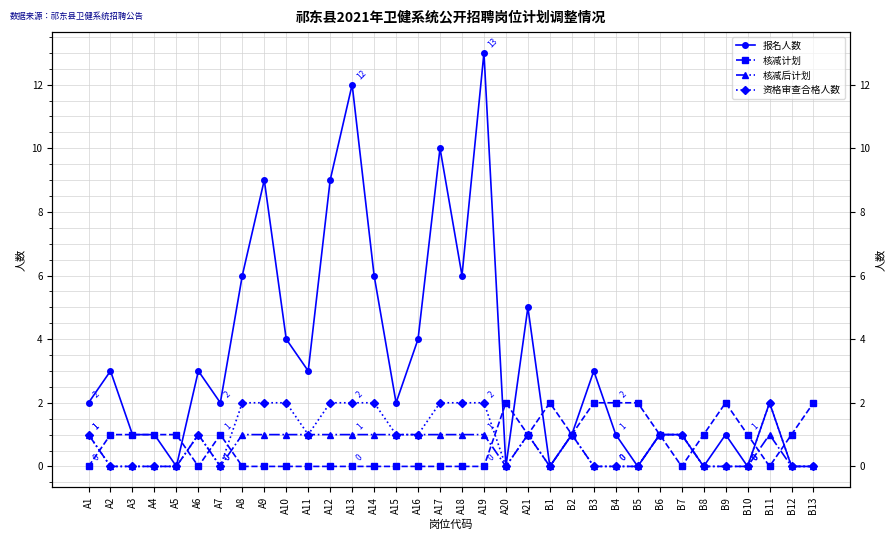

Reading left to right, transcribe all the data shown in this chart.

报名人数: A1=2	A2=3	A3=1	A4=1	A5=0	A6=3	A7=2	A8=6	A9=9	A10=4	A11=3	A12=9	A13=12	A14=6	A15=2	A16=4	A17=10	A18=6	A19=13	A20=0	A21=5	B1=0	B2=1	B3=3	B4=1	B5=0	B6=1	B7=1	B8=0	B9=1	B10=0	B11=2	B12=0	B13=0
核减计划: A1=0	A2=1	A3=1	A4=1	A5=1	A6=0	A7=1	A8=0	A9=0	A10=0	A11=0	A12=0	A13=0	A14=0	A15=0	A16=0	A17=0	A18=0	A19=0	A20=2	A21=1	B1=2	B2=1	B3=2	B4=2	B5=2	B6=1	B7=0	B8=1	B9=2	B10=1	B11=0	B12=1	B13=2
核减后计划: A1=1	A2=0	A3=0	A4=0	A5=0	A6=1	A7=0	A8=1	A9=1	A10=1	A11=1	A12=1	A13=1	A14=1	A15=1	A16=1	A17=1	A18=1	A19=1	A20=0	A21=1	B1=0	B2=1	B3=0	B4=0	B5=0	B6=1	B7=1	B8=0	B9=0	B10=0	B11=1	B12=0	B13=0
资格审查合格人数: A1=1	A2=0	A3=0	A4=0	A5=0	A6=1	A7=0	A8=2	A9=2	A10=2	A11=1	A12=2	A13=2	A14=2	A15=1	A16=1	A17=2	A18=2	A19=2	A20=0	A21=1	B1=0	B2=1	B3=0	B4=0	B5=0	B6=1	B7=1	B8=0	B9=0	B10=0	B11=2	B12=0	B13=0